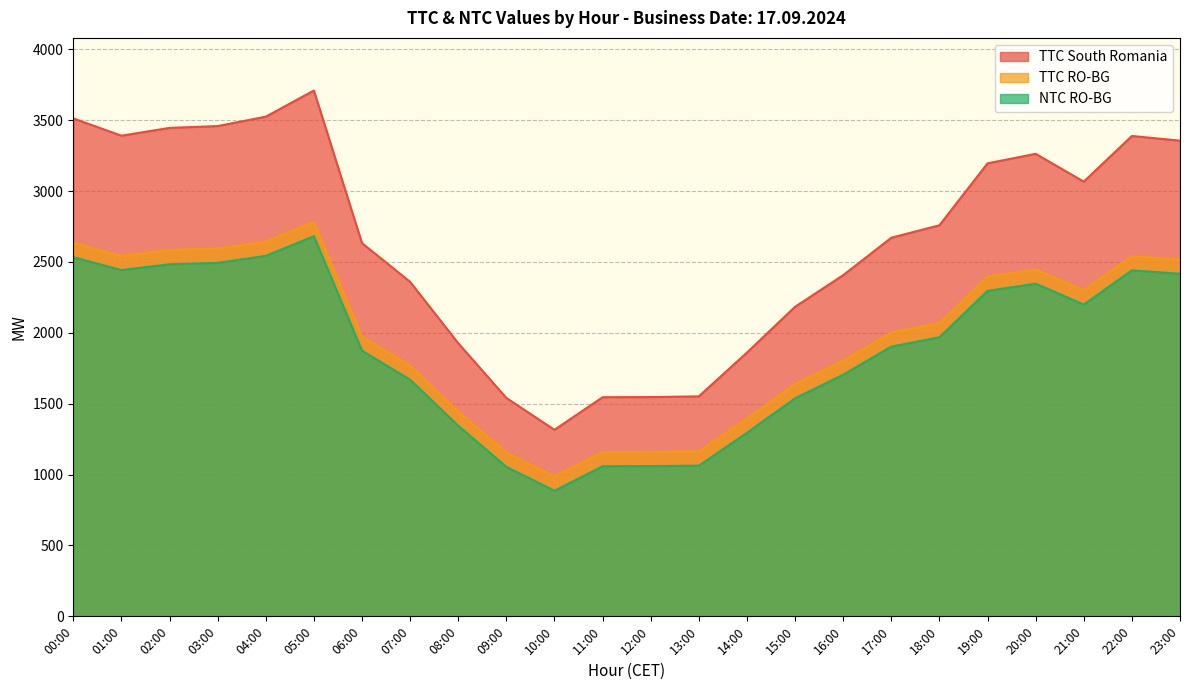

True or false: TTC RO-BG and NTC RO-BG intersect in this chart.

False